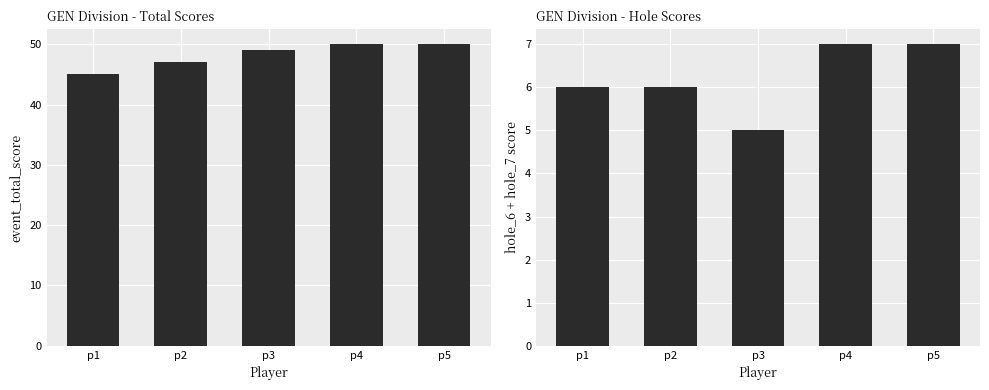

Which series has the largest range (max minus min)?

event_total_score